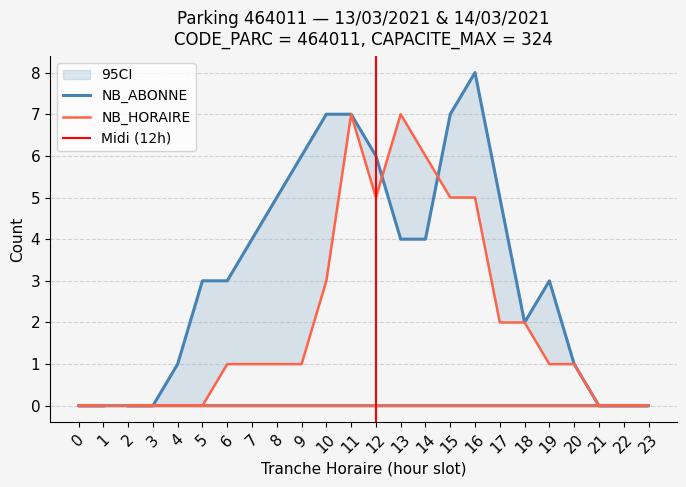

Which series has the widest spread of values?

NB_ABONNE